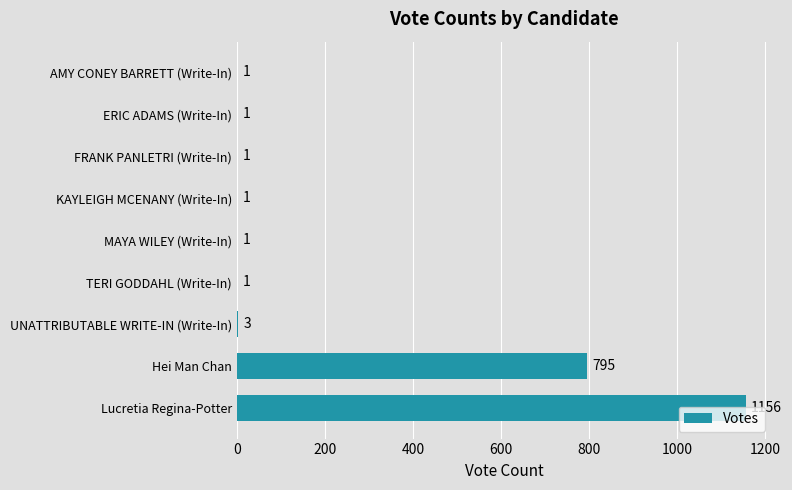

What is the maximum value shown in the chart?

1156